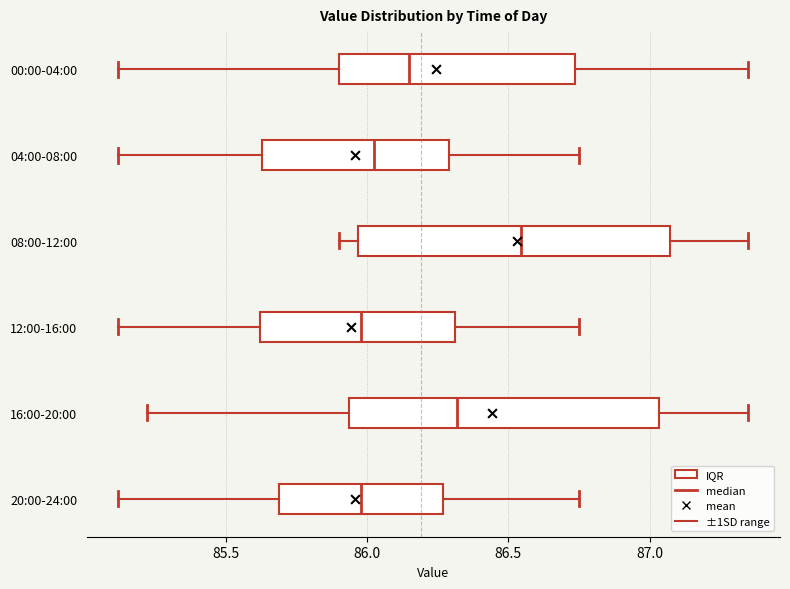

Where does the right whisker of the box for 12:00-16:00 end on the x-axis? The values are not printed on the chart, so give them approximately, as read against the axis.

86.75